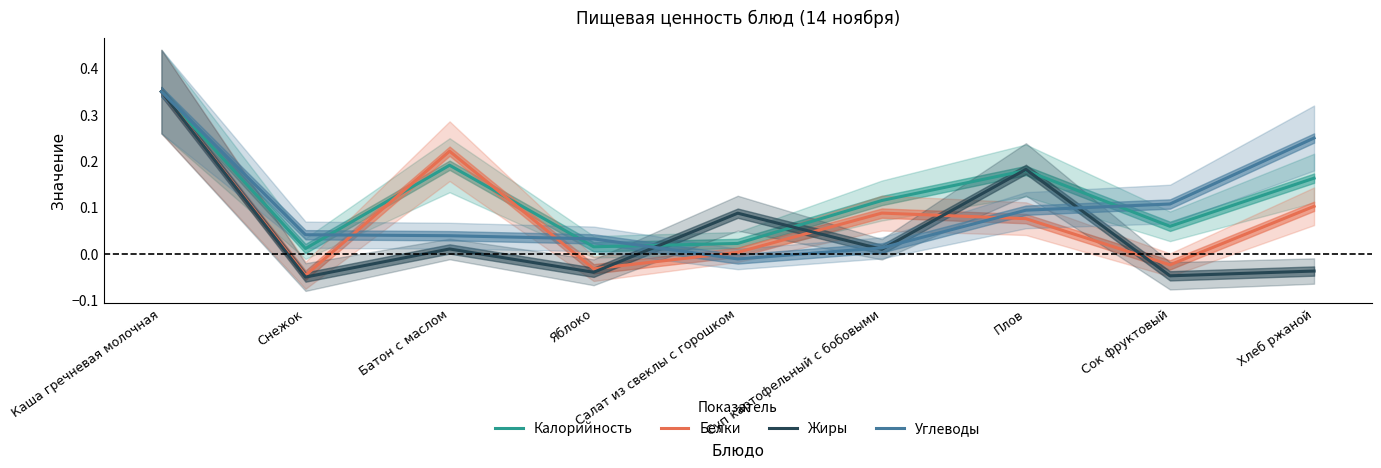

Between which two adjacent categories do Белки and Калорийность first intersect?

Снежок and Батон с маслом